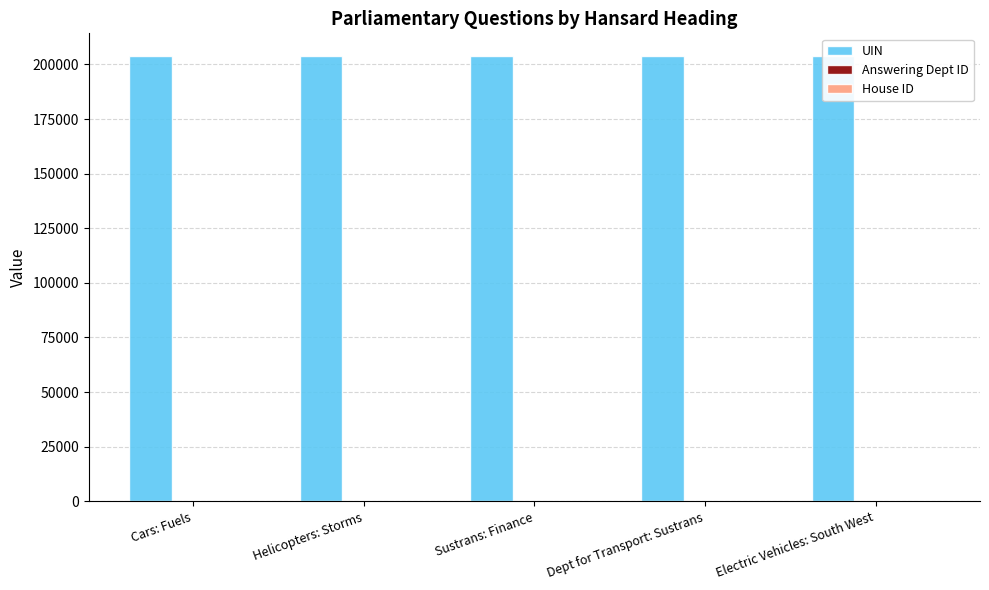

Which has a higher value, Dept for Transport: Sustrans or Helicopters: Storms?

Helicopters: Storms